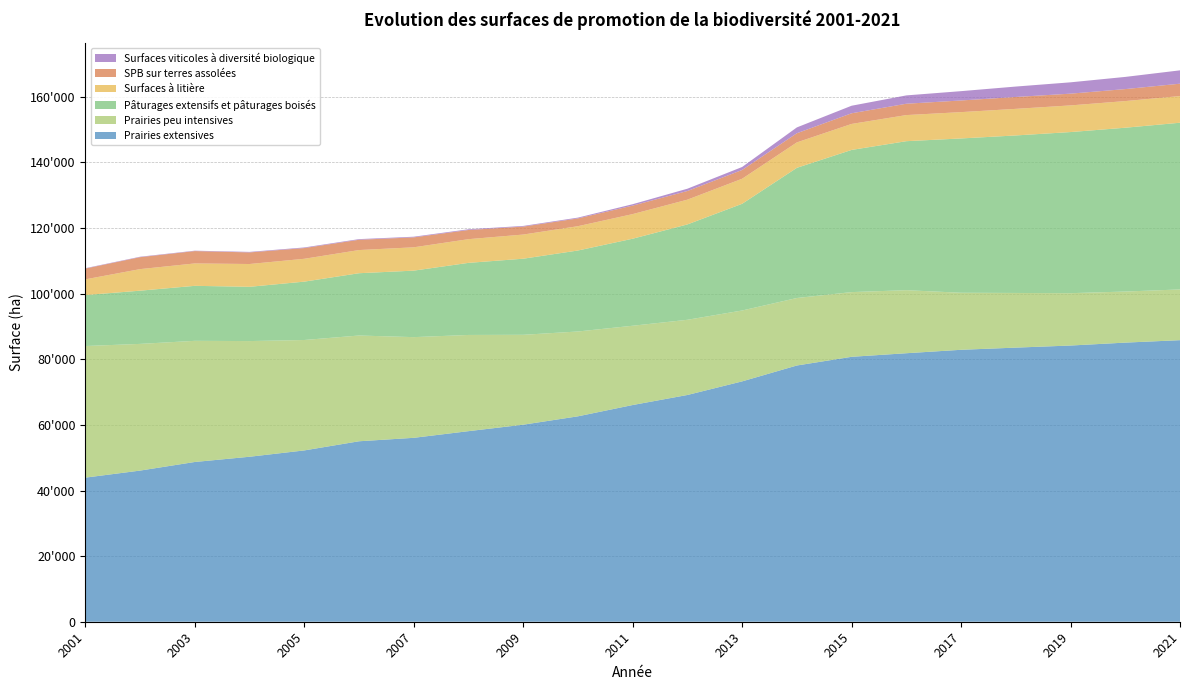

Reading right to left, what are all the values shown in this chart?

Prairies extensives: 2021=85826.3	2020=85079.7	2019=84190.1	2018=83554.4	2017=82892.1	2016=81843.8	2015=80754.4	2014=78105.4	2013=73263.1	2012=69117.2	2011=66055.9	2010=62612.0	2009=60058.5	2008=58090.9	2007=56058.4	2006=55007.3	2005=52218.8	2004=50288.3	2003=48695.2	2002=46071.0	2001=43925.6
Prairies peu intensives: 2021=15462.9	2020=15569.2	2019=15960.5	2018=16662.7	2017=17384.2	2016=19219.5	2015=19722.4	2014=20571.9	2013=21608.3	2012=22919.7	2011=24165.8	2010=25859.7	2009=27403.5	2008=29325.0	2007=30692.6	2006=32236.4	2005=33658.8	2004=35262.6	2003=36927.7	2002=38620.1	2001=40115.5
Pâturages extensifs et pâturages boisés: 2021=50816.9	2020=49934.6	2019=49110.6	2018=48012.9	2017=47037.3	2016=45417.2	2015=43338.7	2014=39682.0	2013=32526.5	2012=29069.1	2011=26531.8	2010=24685.6	2009=23194.8	2008=21972.5	2007=20270.1	2006=18987.9	2005=17791.3	2004=16540.1	2003=16765.4	2002=16219.8	2001=15537.4
Surfaces à litière: 2021=8127.8	2020=8122.7	2019=8126.8	2018=8105.1	2017=8026.0	2016=7956.5	2015=7922.1	2014=7750.5	2013=7633.0	2012=7548.6	2011=7503.9	2010=7412.9	2009=7362.6	2008=7225.4	2007=7112.3	2006=7062.1	2005=6964.1	2004=6950.2	2003=6828.1	2002=6570.7	2001=4787.6
SPB sur terres assolées: 2021=3770.9	2020=3654.8	2019=3579.5	2018=3621.3	2017=3551.0	2016=3459.2	2015=3248.6	2014=2790.1	2013=2676.4	2012=2639.3	2011=2582.9	2010=2371.4	2009=2423.7	2008=2790.5	2007=3024.8	2006=3136.1	2005=3265.4	2004=3533.4	2003=3765.0	2002=3642.7	2001=3285.9
Surfaces viticoles à diversité biologique: 2021=4068.1	2020=3710.4	2019=3454.6	2018=3175.7	2017=2840.3	2016=2539.8	2015=2300.7	2014=1780.0	2013=906.9	2012=698.8	2011=430.4	2010=242.3	2009=202.6	2008=224.3	2007=202.7	2006=195.8	2005=189.3	2004=160.0	2003=119.9	2002=133.7	2001=115.9